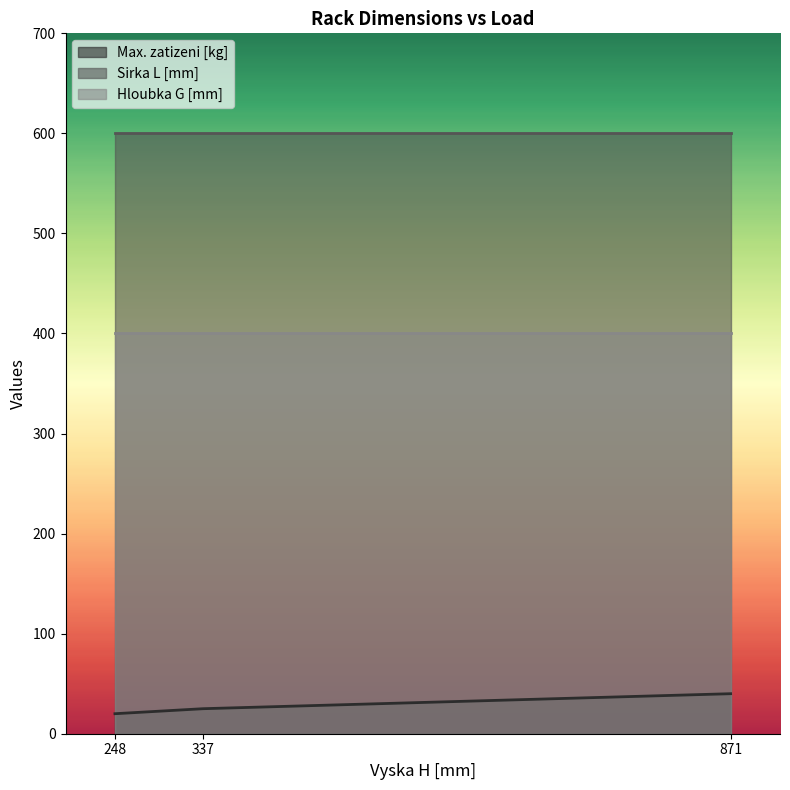

Rank the series by their maximum value, from highest to lowest.

Sirka L [mm], Hloubka G [mm], Max. zatizeni [kg]